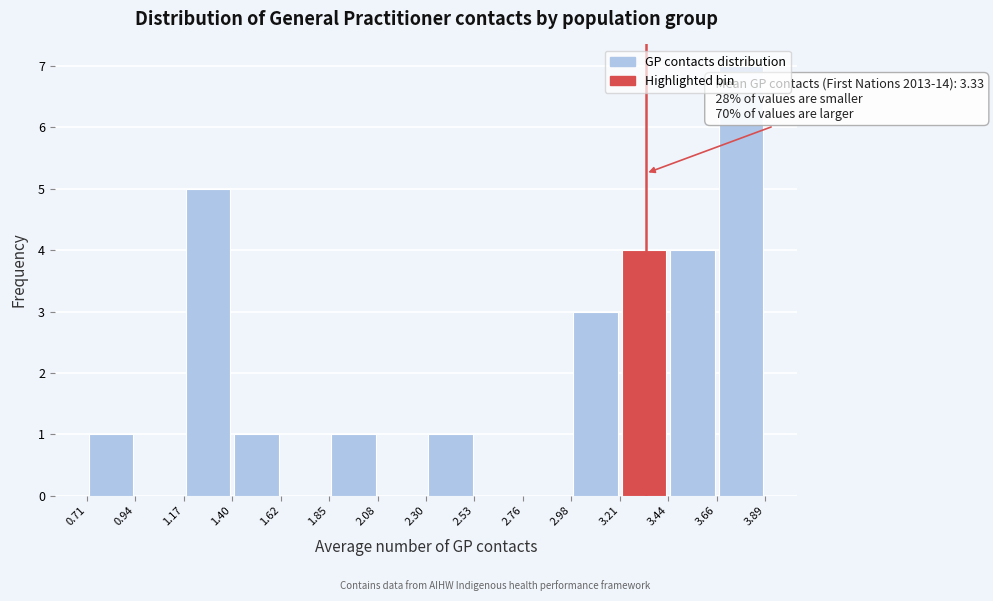

Which range on the x-axis has the tallest bar?

3.66 to 3.89